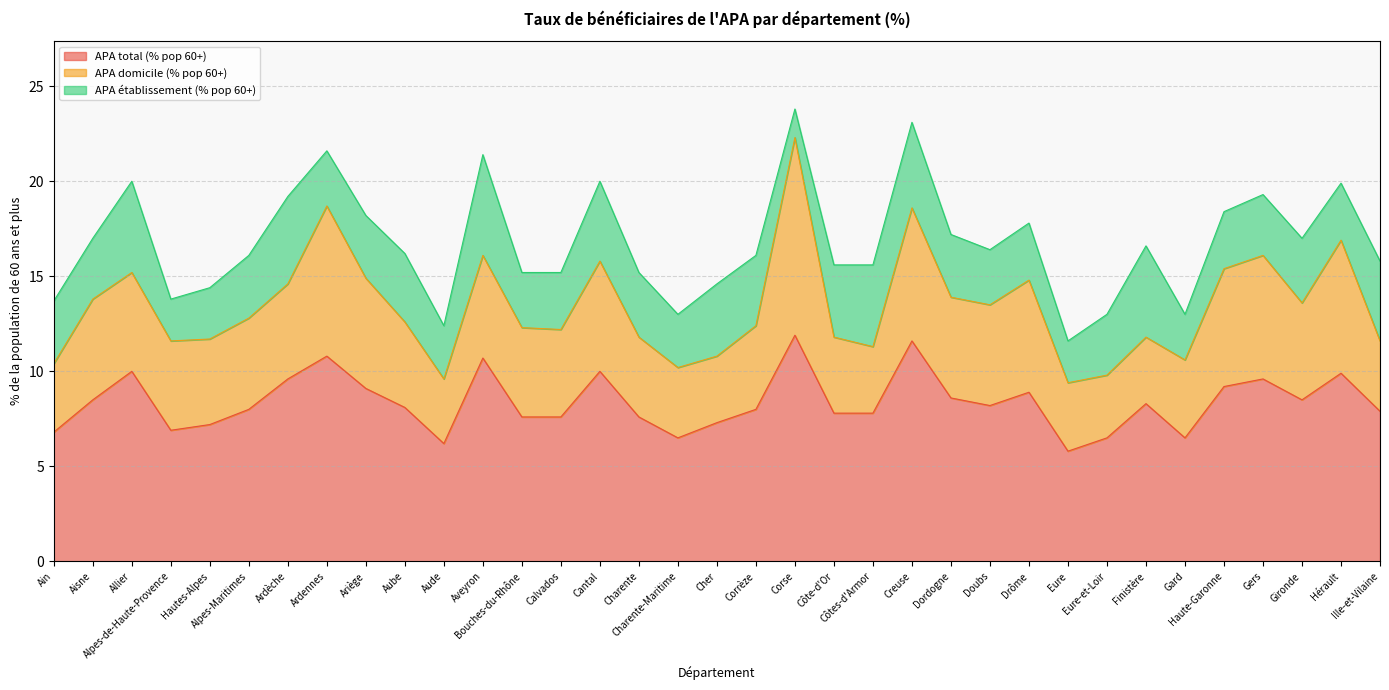

Reading left to right, extract all data points from this chart.

APA total (% pop 60+): 6.8	8.5	10.0	6.9	7.2	8.0	9.6	10.8	9.1	8.1	6.2	10.7	7.6	7.6	10.0	7.6	6.5	7.3	8.0	11.9	7.8	7.8	11.6	8.6	8.2	8.9	5.8	6.5	8.3	6.5	9.2	9.6	8.5	9.9	7.9
APA domicile (% pop 60+): 3.6	5.3	5.2	4.7	4.5	4.8	5.0	7.9	5.8	4.5	3.4	5.4	4.7	4.6	5.8	4.2	3.7	3.5	4.4	10.4	4.0	3.5	7.0	5.3	5.3	5.9	3.6	3.3	3.5	4.1	6.2	6.5	5.1	7.0	3.7
APA établissement (% pop 60+): 3.3	3.2	4.8	2.2	2.7	3.3	4.6	2.9	3.3	3.6	2.8	5.3	2.9	3.0	4.2	3.4	2.8	3.8	3.7	1.5	3.8	4.3	4.5	3.3	2.9	3.0	2.2	3.2	4.8	2.4	3.0	3.2	3.4	3.0	4.2